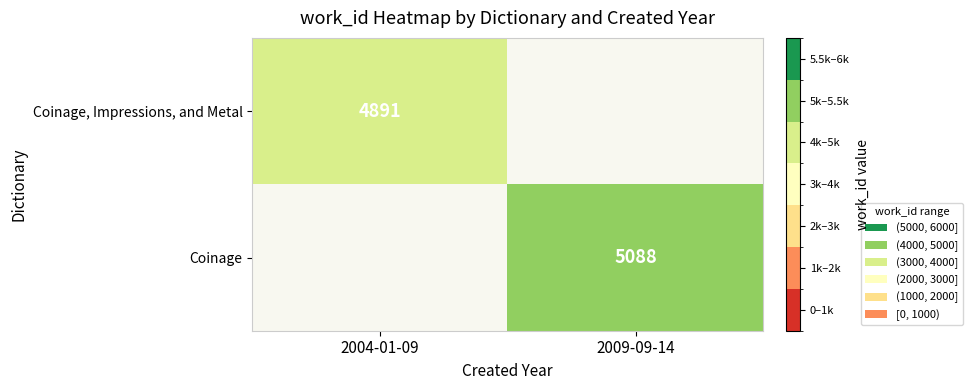

What is the spread (max minus min) of values at 2004-01-09?

4891